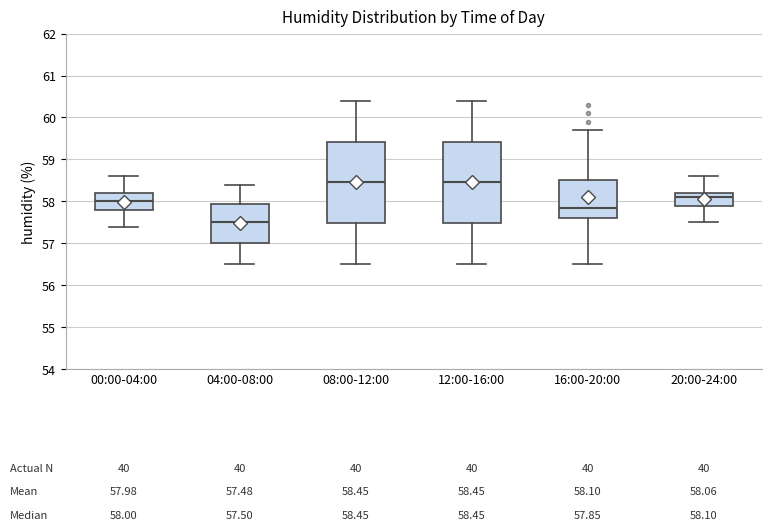

Which box's median line is the lowest?

04:00-08:00